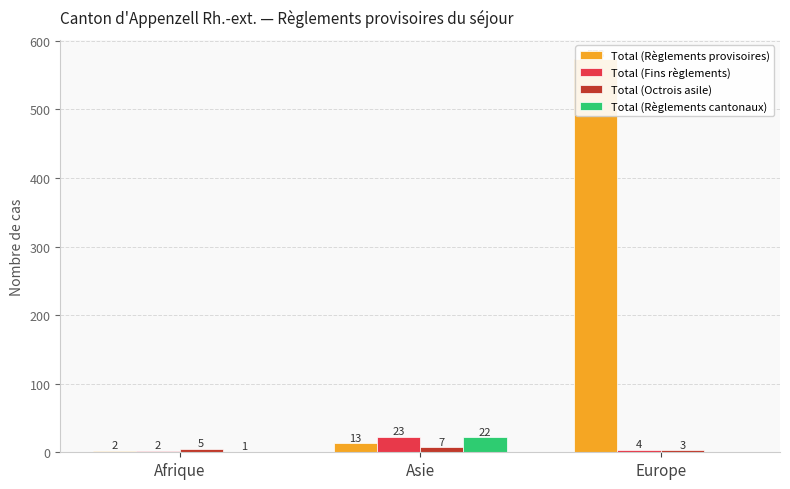

What is the value of the Total (Octrois asile) bar at the 3rd from the left?

3